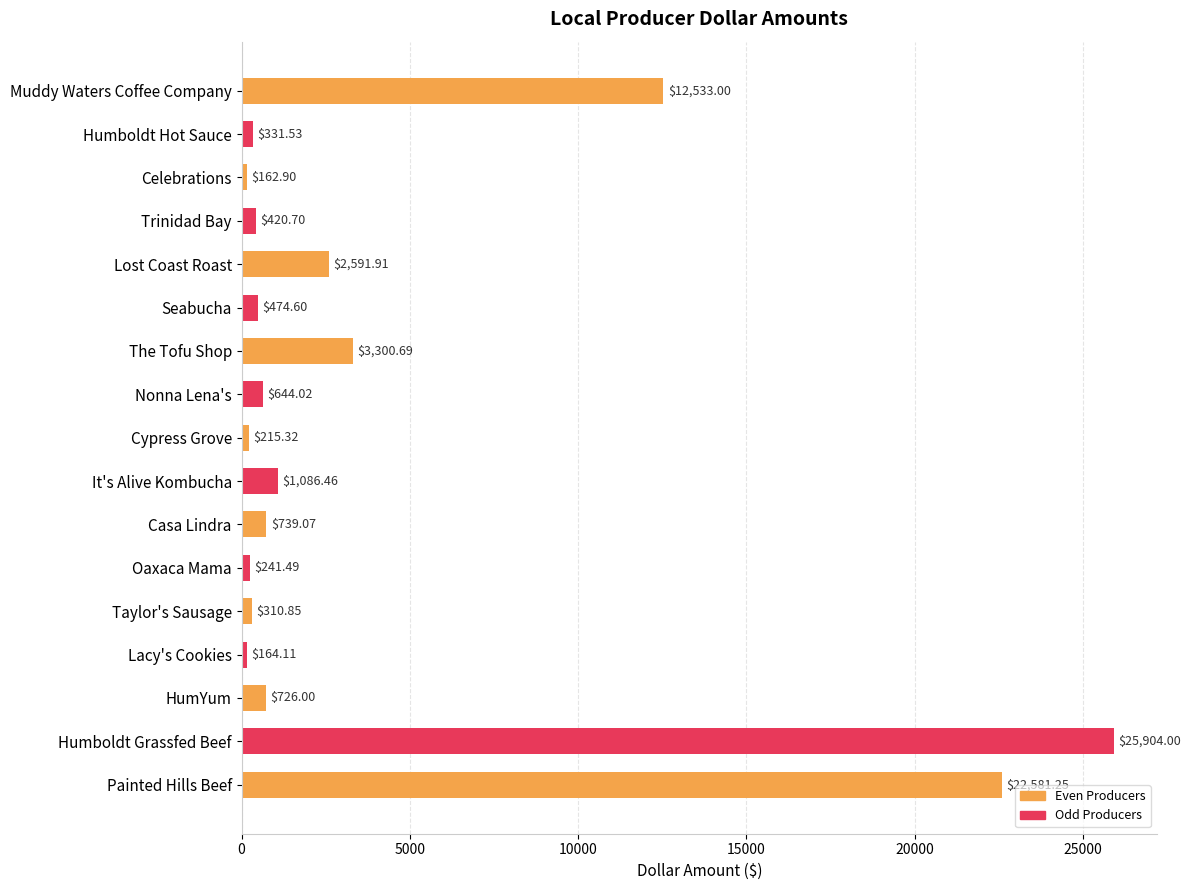

How many bars are there in total?

17